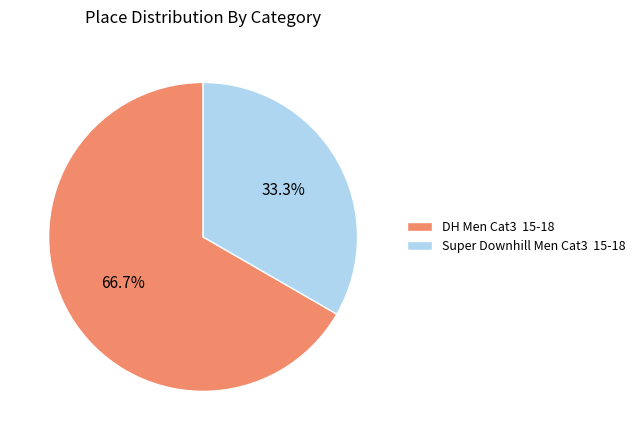

How many slices are in this pie chart?

2